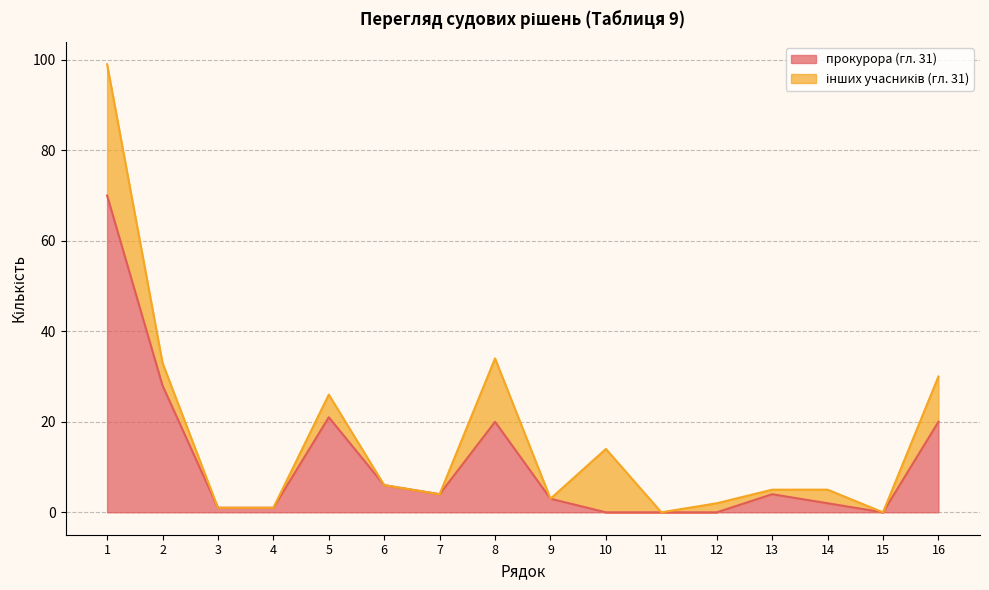

Which category has the highest value across all series?

1